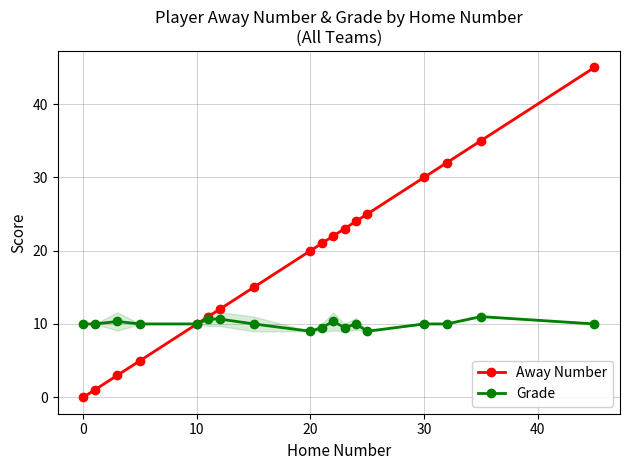

What is the value of the Away Number point at the 5th from the left?

10.0